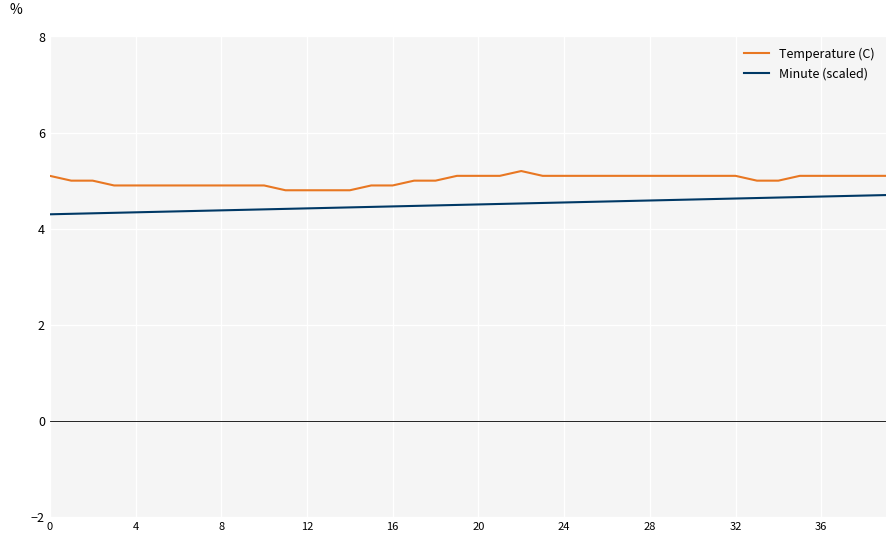

List the series in order of their peak value, highest first.

Temperature (C), Minute (scaled)